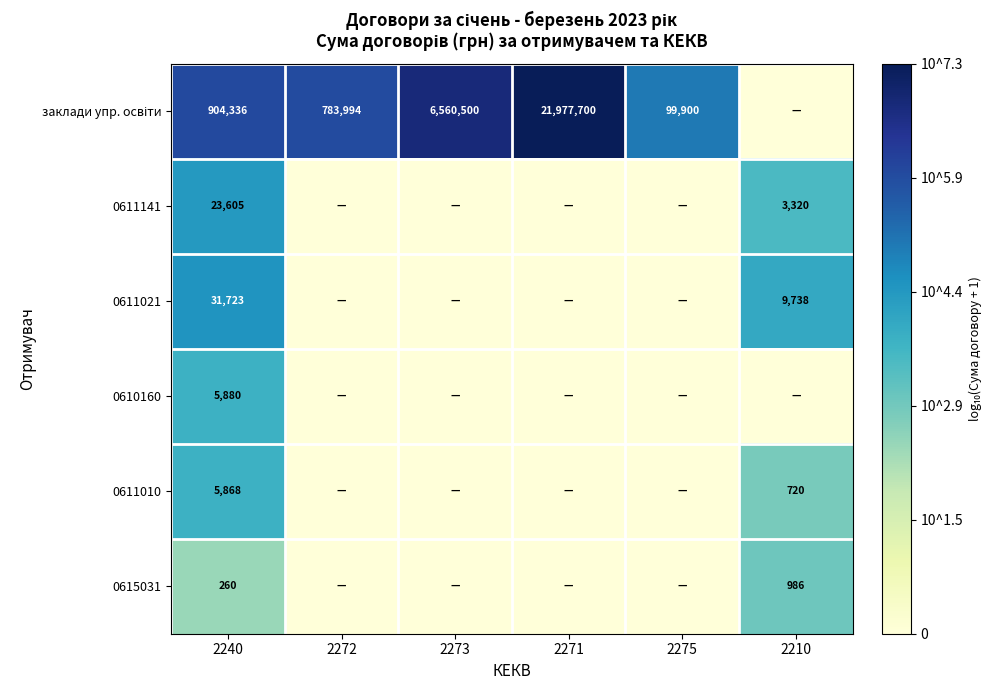

The 0610160 series shows 5880 at 2240. True or false?

True